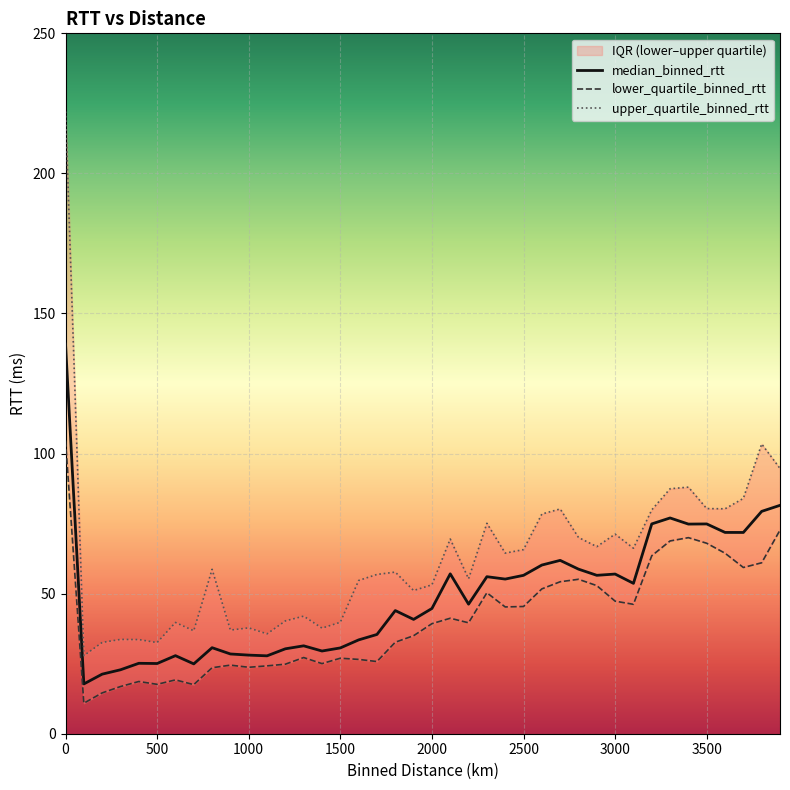

What is the minimum value for median_binned_rtt?

17.8